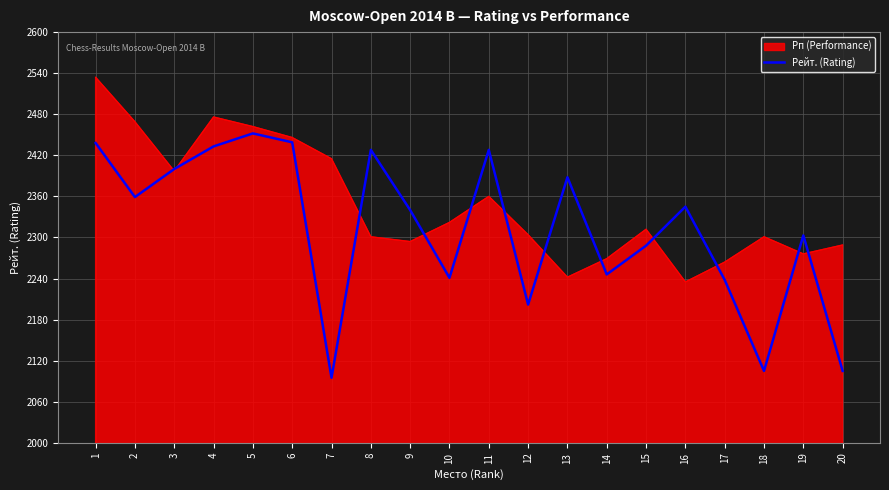

True or false: Рейт. (Rating) has a value of 2388 at 13.

True